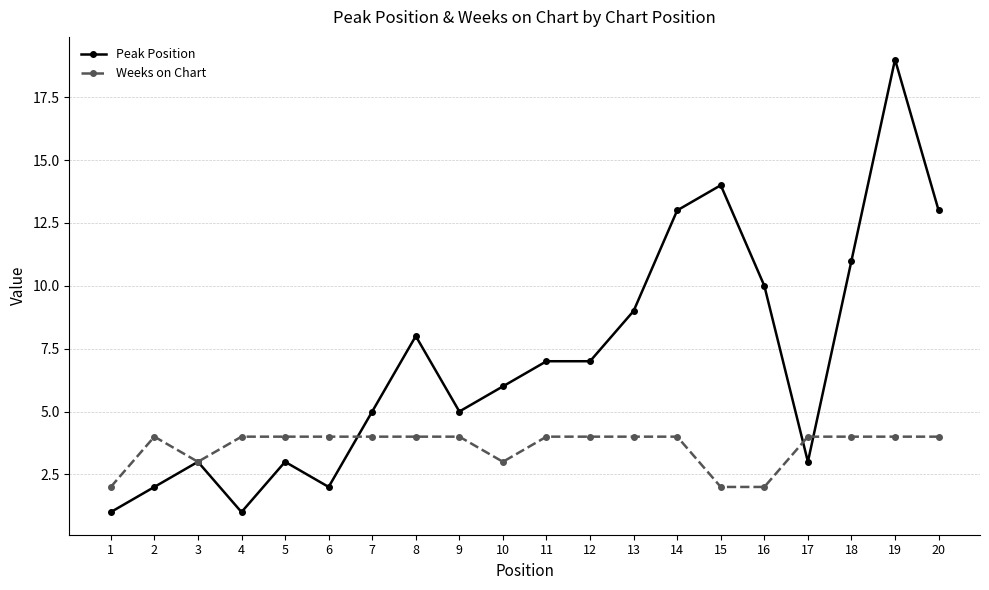

True or false: Peak Position has a value of 4 at 10.

False